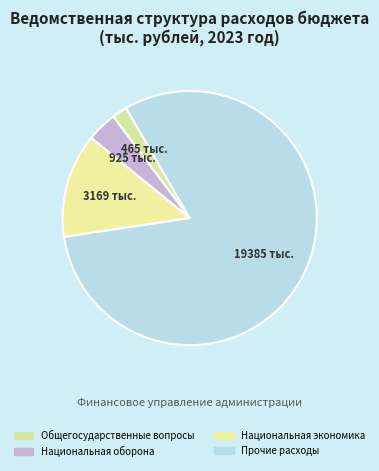

To the nearest percent, what is the difference between the largest and smallest slice percentages?

79%